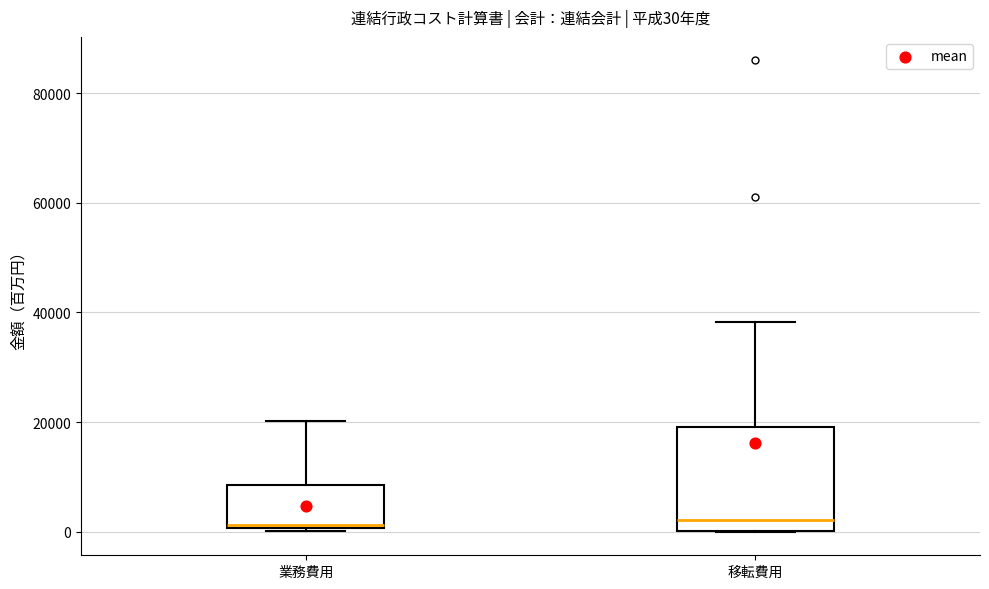

Comparing the boxes themselves (not the whiskers), which one is the tallest?

移転費用